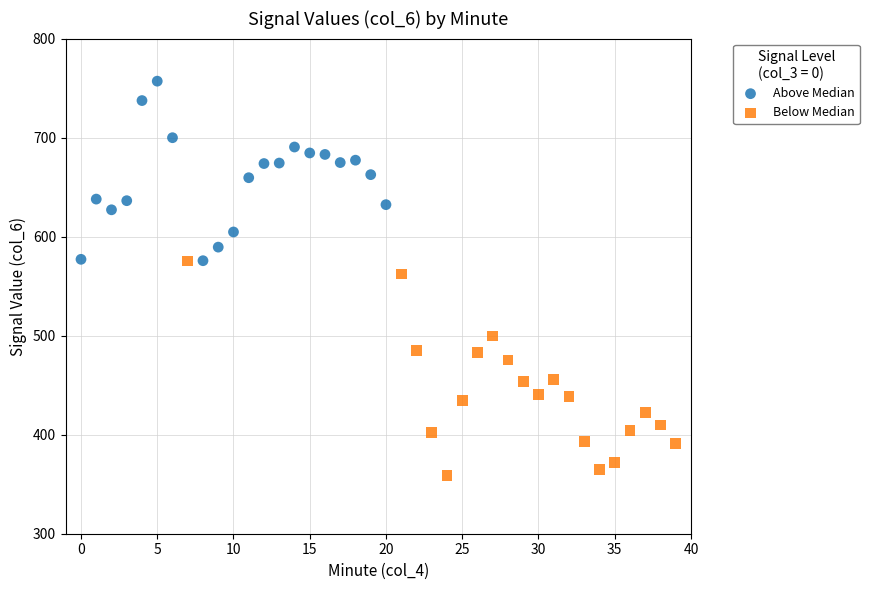

What are all the series names shown in the legend?

Above Median, Below Median